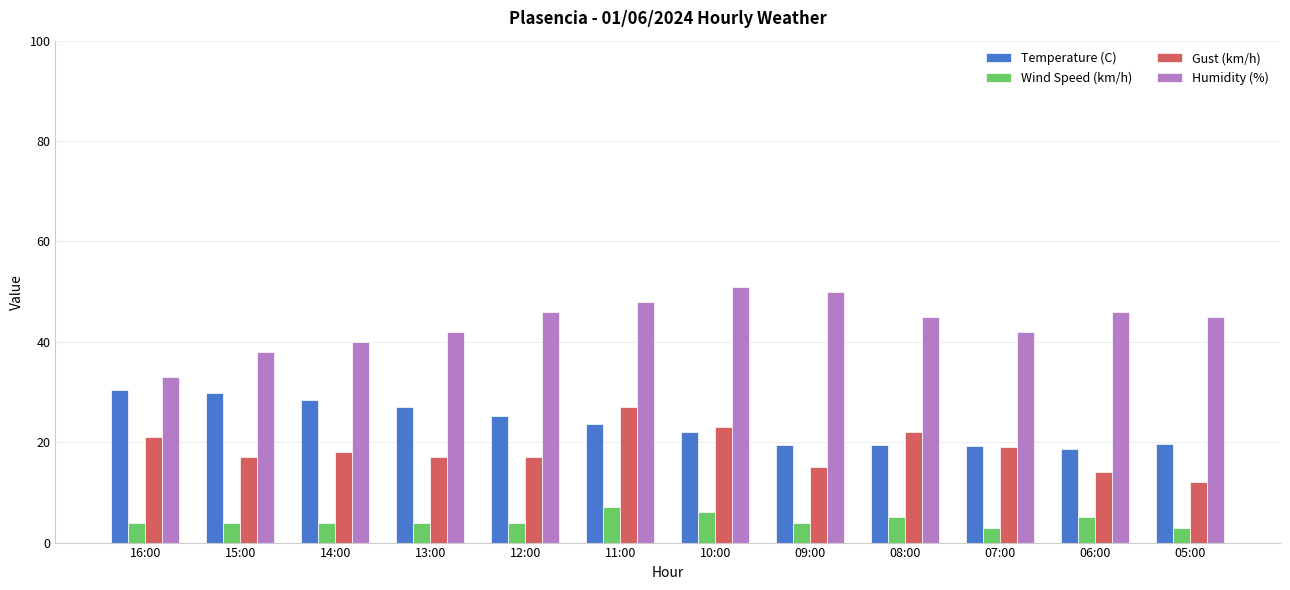

True or false: Humidity (%) has a value of 68.5 at 05:00.

False